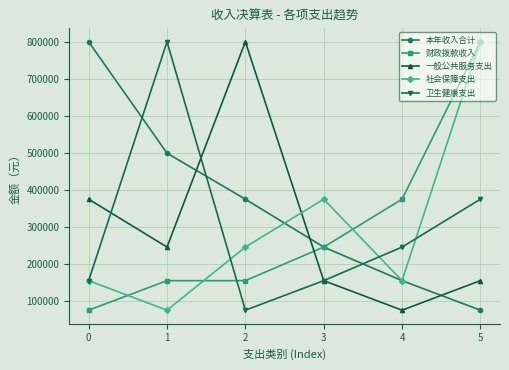

At how many categories does at least one series exceed 210033?

6